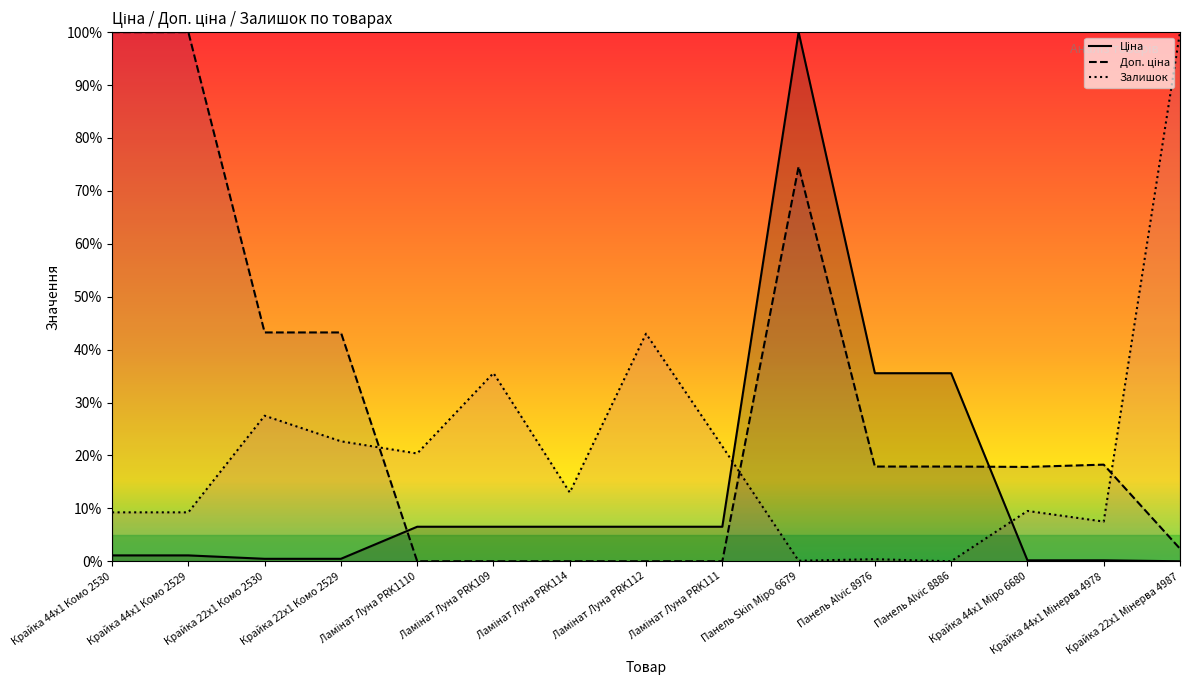

Count the number of categories in the chart.

15